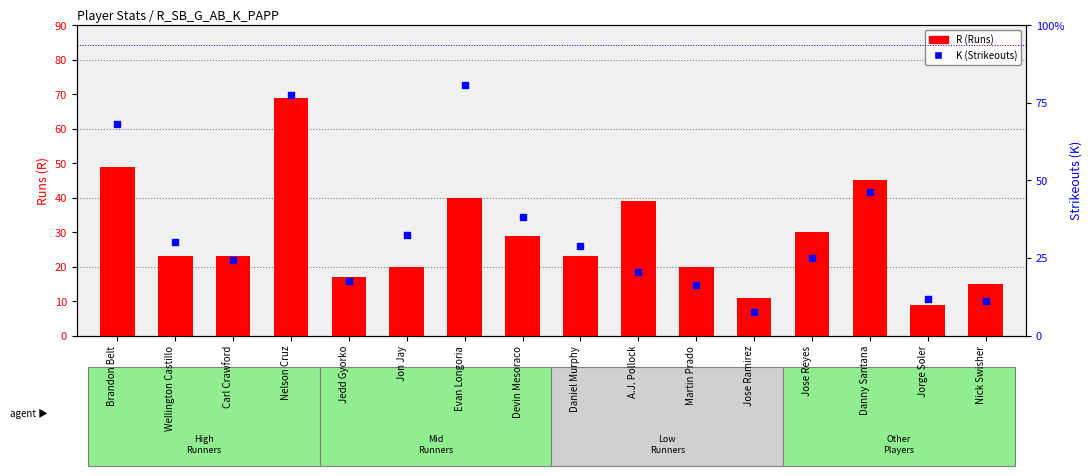

Which series has the largest total across all categories?

K (Strikeouts)